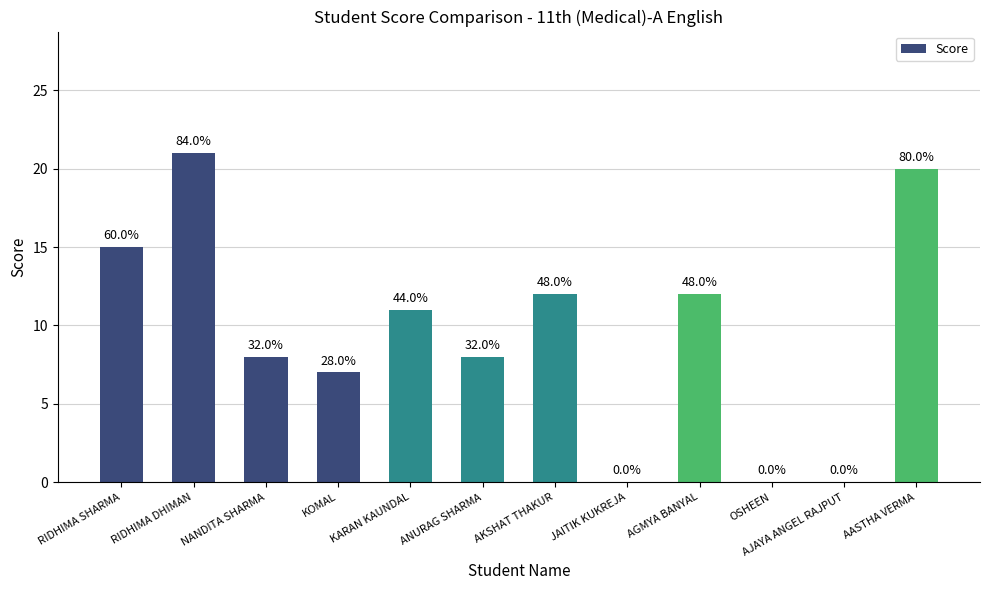

What is the label of the 6th bar from the right?

AKSHAT THAKUR